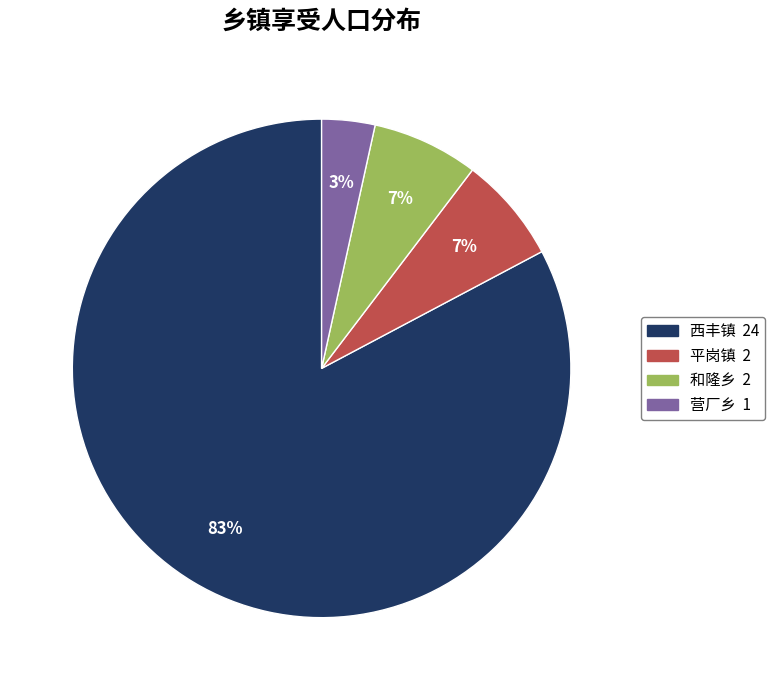

The 平岗镇 slice represents 20% of the pie. True or false?

False